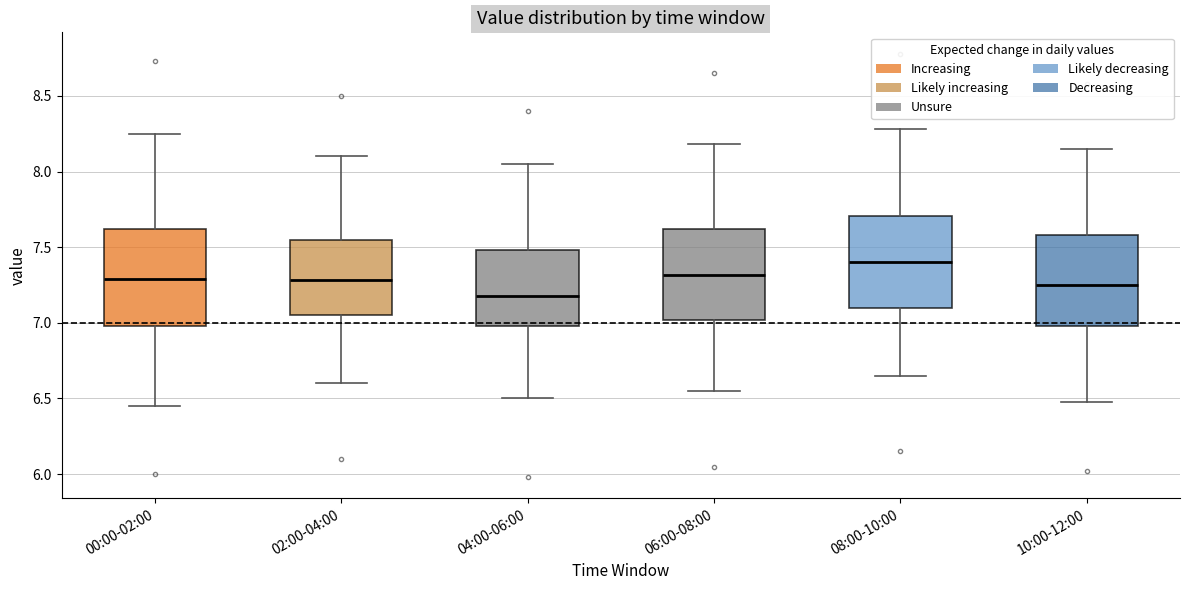

Reading left to right, read every box against the y-axis: the position of its median line, the range the box covers, and the ends of its whiskers. The values are not printed on the chart, so give them approximately, as read against the axis.

00:00-02:00: median 7.30, box 7.00 to 7.60, whiskers 6.45 to 8.25
02:00-04:00: median 7.30, box 7.05 to 7.55, whiskers 6.60 to 8.10
04:00-06:00: median 7.20, box 7.00 to 7.50, whiskers 6.50 to 8.05
06:00-08:00: median 7.30, box 7.00 to 7.60, whiskers 6.55 to 8.20
08:00-10:00: median 7.40, box 7.10 to 7.70, whiskers 6.65 to 8.30
10:00-12:00: median 7.25, box 7.00 to 7.60, whiskers 6.50 to 8.15